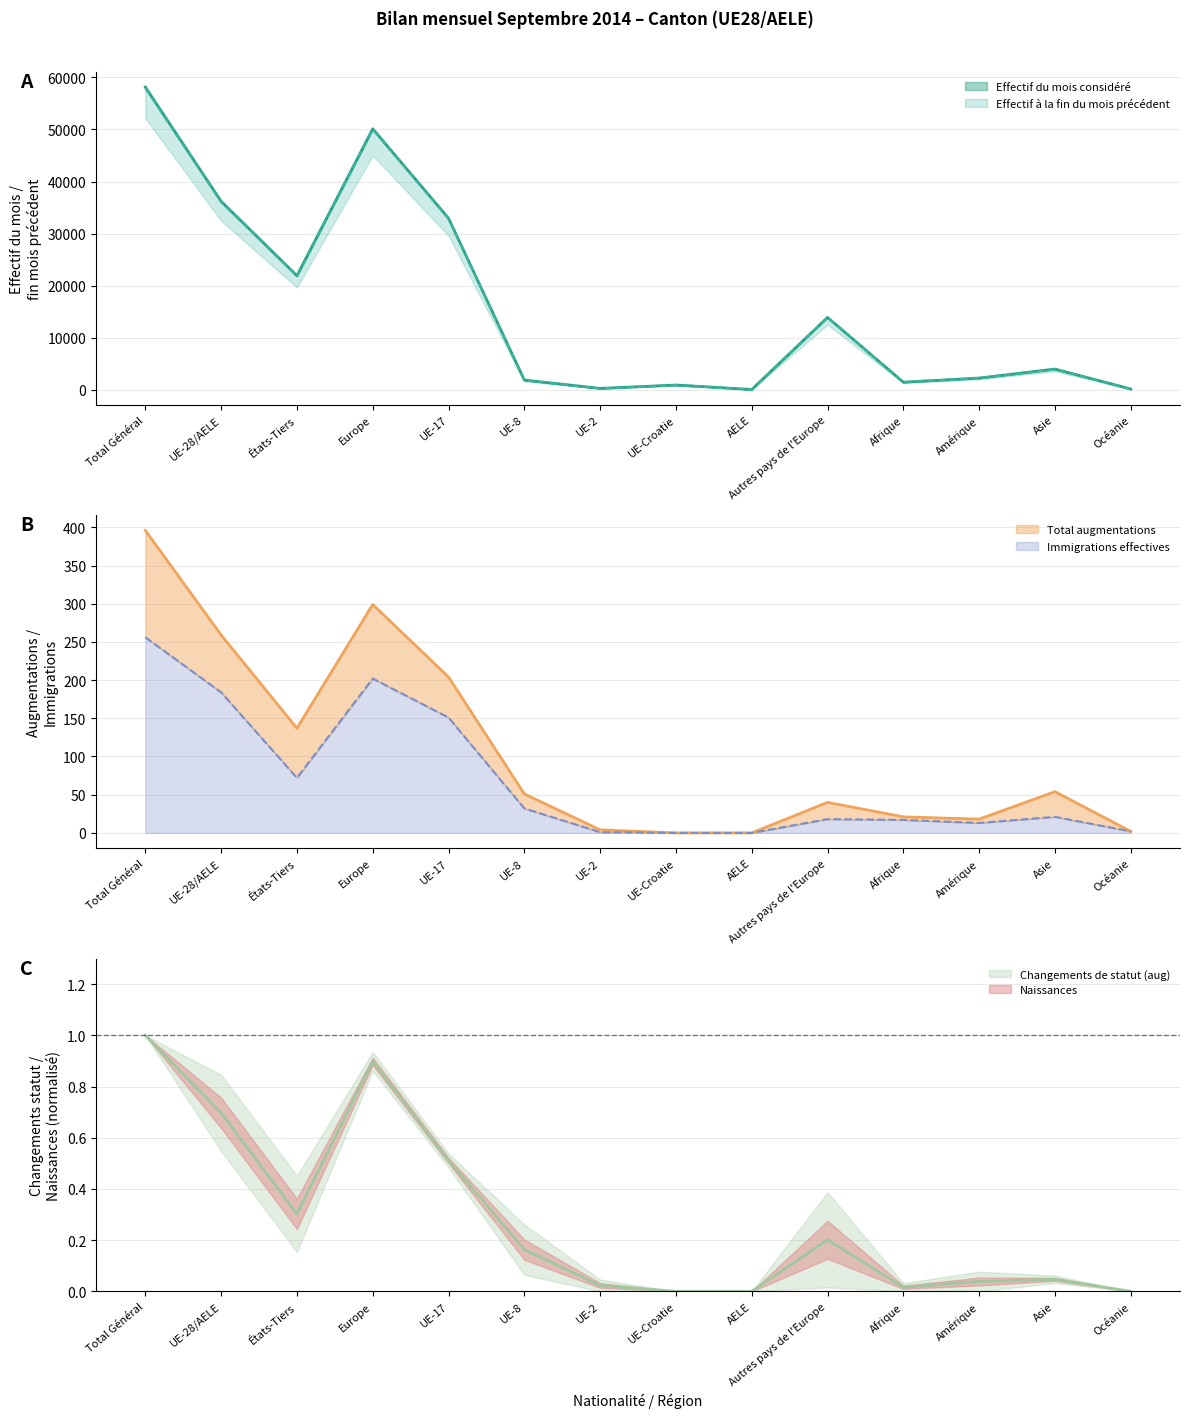

What is the average value of the Effectif du mois considéré series?

16033